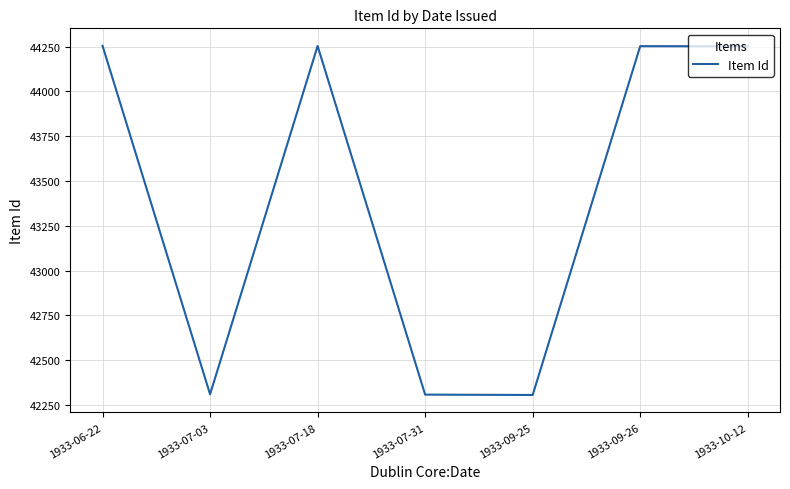

Between 1933-07-18 and 1933-09-25, which is larger?

1933-07-18